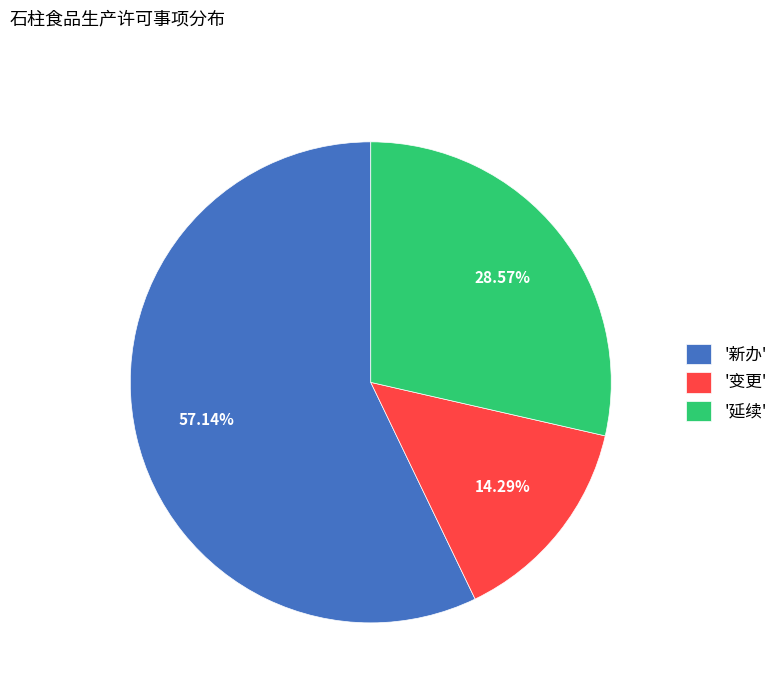

Does '延续' represent more than half of the total?

No